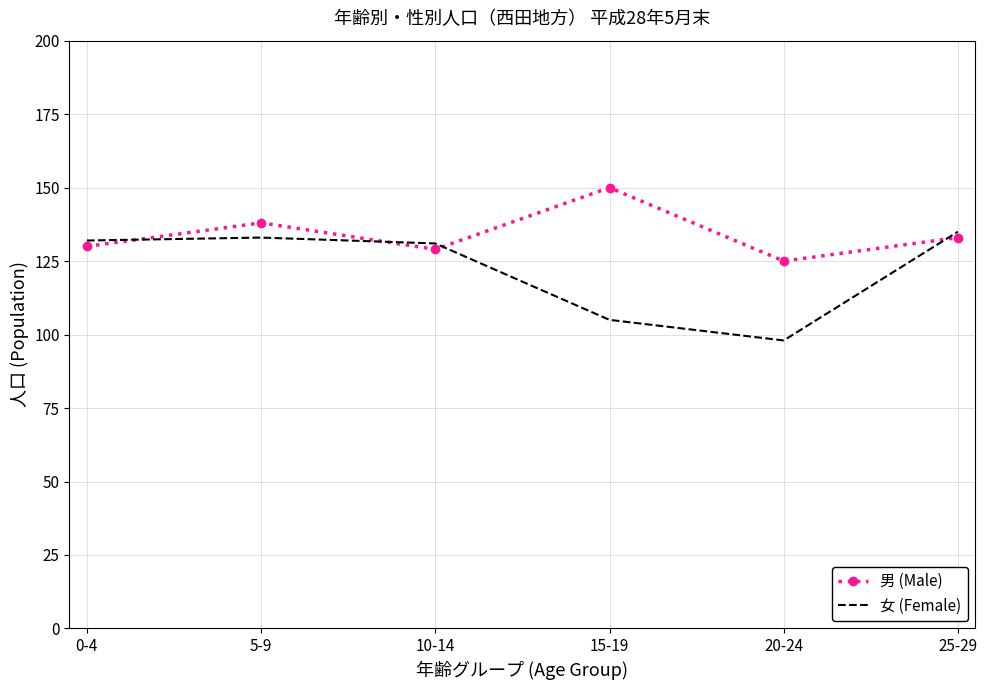

True or false: 女 (Female) has a value of 105 at 15-19.

True